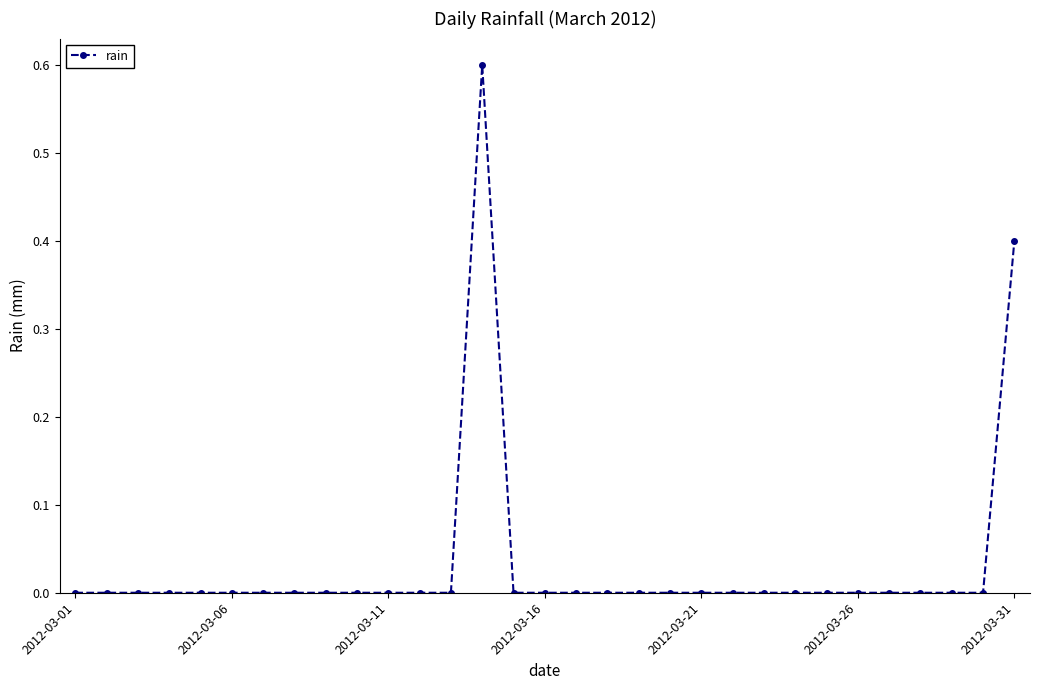

What is the greatest value displayed?

0.6